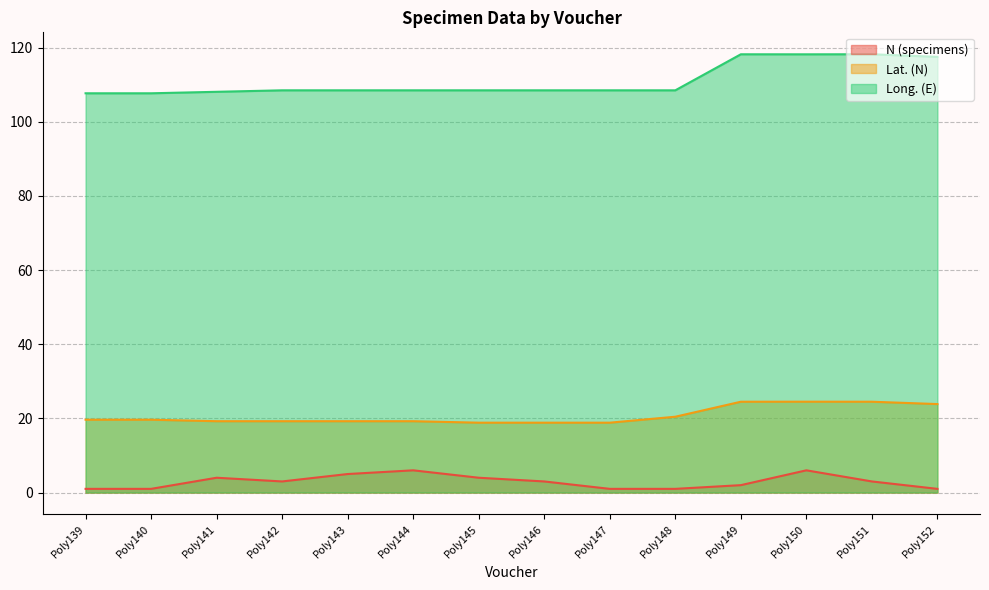

True or false: Lat. (N) and Long. (E) intersect in this chart.

False